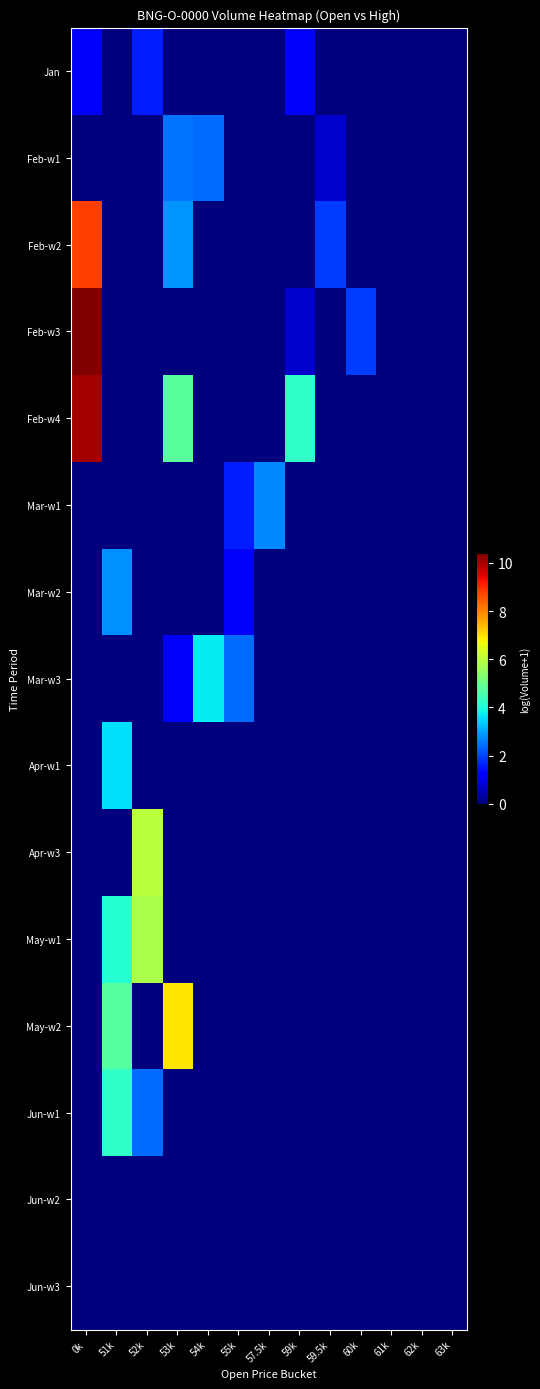

Reading right to left, extract all data points from this chart.

Jan: 63k=0.0	62k=0.0	61k=0.0	60k=0.0	59.5k=0.0	59k=1.1	57.5k=0.0	55k=0.0	54k=0.0	53k=0.0	52k=1.6	51k=0.0	0k=1.1
Feb-w1: 63k=0.0	62k=0.0	61k=0.0	60k=0.0	59.5k=0.7	59k=0.0	57.5k=0.0	55k=0.0	54k=2.4	53k=2.5	52k=0.0	51k=0.0	0k=0.0
Feb-w2: 63k=0.0	62k=0.0	61k=0.0	60k=0.0	59.5k=1.9	59k=0.0	57.5k=0.0	55k=0.0	54k=0.0	53k=2.8	52k=0.0	51k=0.0	0k=8.8
Feb-w3: 63k=0.0	62k=0.0	61k=0.0	60k=1.9	59.5k=0.0	59k=0.7	57.5k=0.0	55k=0.0	54k=0.0	53k=0.0	52k=0.0	51k=0.0	0k=10.4
Feb-w4: 63k=0.0	62k=0.0	61k=0.0	60k=0.0	59.5k=0.0	59k=4.2	57.5k=0.0	55k=0.0	54k=0.0	53k=4.8	52k=0.0	51k=0.0	0k=10.1
Mar-w1: 63k=0.0	62k=0.0	61k=0.0	60k=0.0	59.5k=0.0	59k=0.0	57.5k=2.7	55k=1.6	54k=0.0	53k=0.0	52k=0.0	51k=0.0	0k=0.0
Mar-w2: 63k=0.0	62k=0.0	61k=0.0	60k=0.0	59.5k=0.0	59k=0.0	57.5k=0.0	55k=1.1	54k=0.0	53k=0.0	52k=0.0	51k=2.8	0k=0.0
Mar-w3: 63k=0.0	62k=0.0	61k=0.0	60k=0.0	59.5k=0.0	59k=0.0	57.5k=0.0	55k=2.4	54k=3.7	53k=1.1	52k=0.0	51k=0.0	0k=0.0
Apr-w1: 63k=0.0	62k=0.0	61k=0.0	60k=0.0	59.5k=0.0	59k=0.0	57.5k=0.0	55k=0.0	54k=0.0	53k=0.0	52k=0.0	51k=3.6	0k=0.0
Apr-w3: 63k=0.0	62k=0.0	61k=0.0	60k=0.0	59.5k=0.0	59k=0.0	57.5k=0.0	55k=0.0	54k=0.0	53k=0.0	52k=6.0	51k=0.0	0k=0.0
May-w1: 63k=0.0	62k=0.0	61k=0.0	60k=0.0	59.5k=0.0	59k=0.0	57.5k=0.0	55k=0.0	54k=0.0	53k=0.0	52k=5.8	51k=4.1	0k=0.0
May-w2: 63k=0.0	62k=0.0	61k=0.0	60k=0.0	59.5k=0.0	59k=0.0	57.5k=0.0	55k=0.0	54k=0.0	53k=6.9	52k=0.0	51k=4.7	0k=0.0
Jun-w1: 63k=0.0	62k=0.0	61k=0.0	60k=0.0	59.5k=0.0	59k=0.0	57.5k=0.0	55k=0.0	54k=0.0	53k=0.0	52k=2.4	51k=4.3	0k=0.0
Jun-w2: 63k=0.0	62k=0.0	61k=0.0	60k=0.0	59.5k=0.0	59k=0.0	57.5k=0.0	55k=0.0	54k=0.0	53k=0.0	52k=0.0	51k=0.0	0k=0.0
Jun-w3: 63k=0.0	62k=0.0	61k=0.0	60k=0.0	59.5k=0.0	59k=0.0	57.5k=0.0	55k=0.0	54k=0.0	53k=0.0	52k=0.0	51k=0.0	0k=0.0